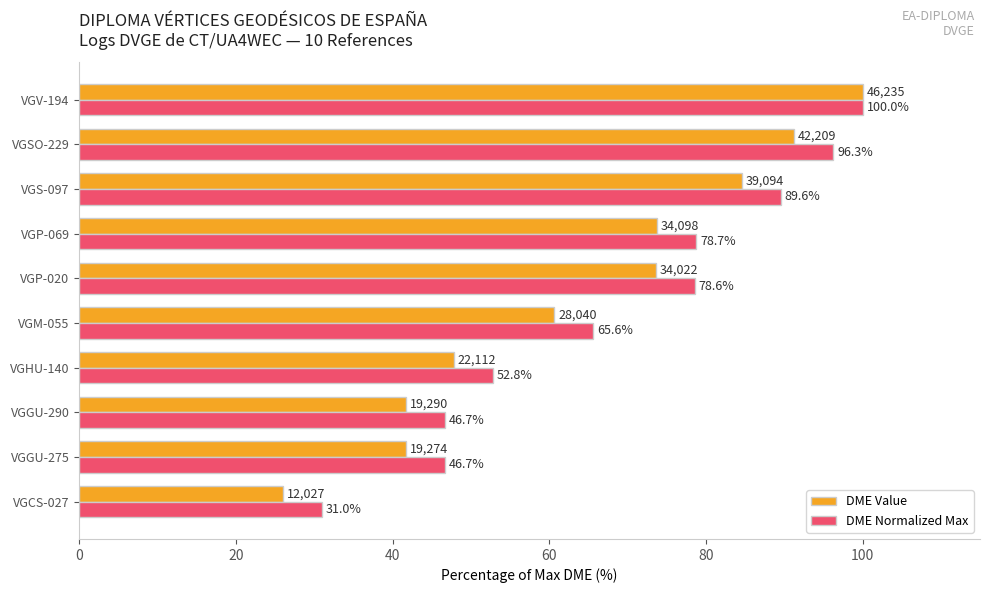

What is the average value of the DME Normalized Max series?

68.6